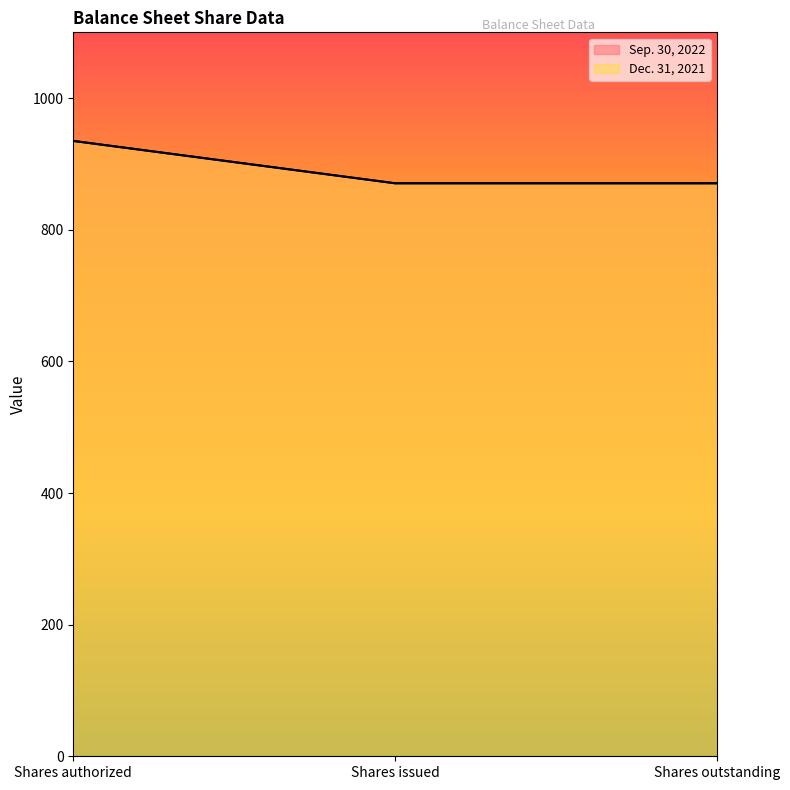

What is the value of the Sep. 30, 2022 point at the 1st from the left?

935.0